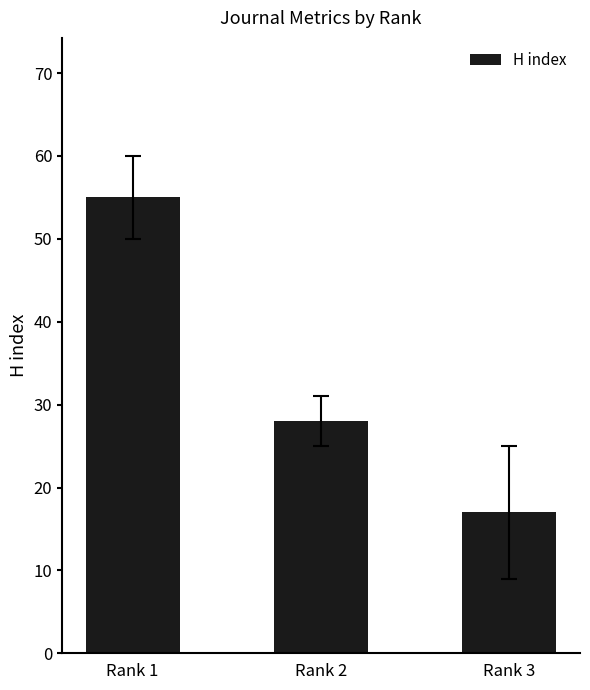

Reading left to right, list all the values displayed in this chart.

55	28	17